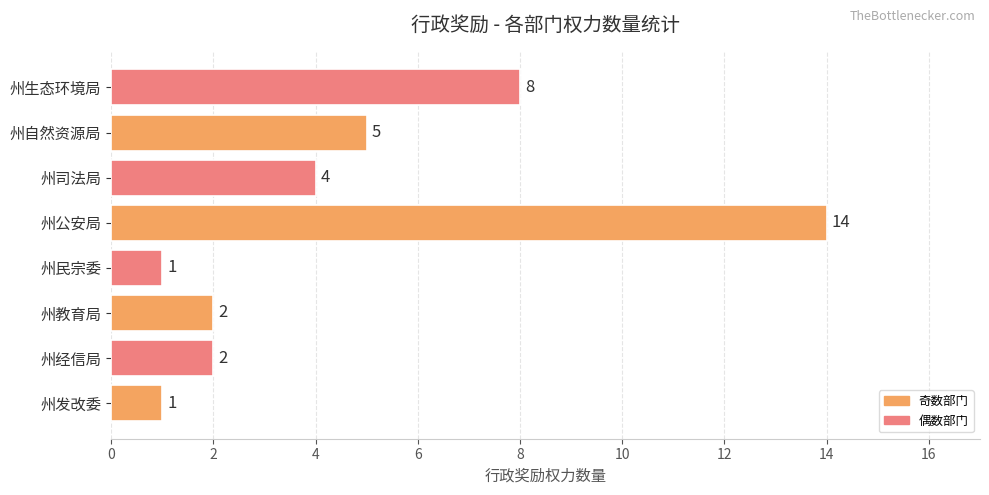

What is the approximate value at 州自然资源局, to the nearest 5?

5